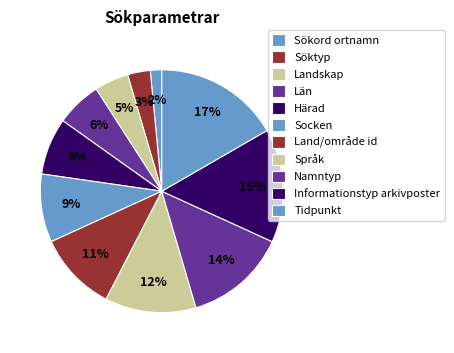

True or false: Härad accounts for 8% of the total.

True